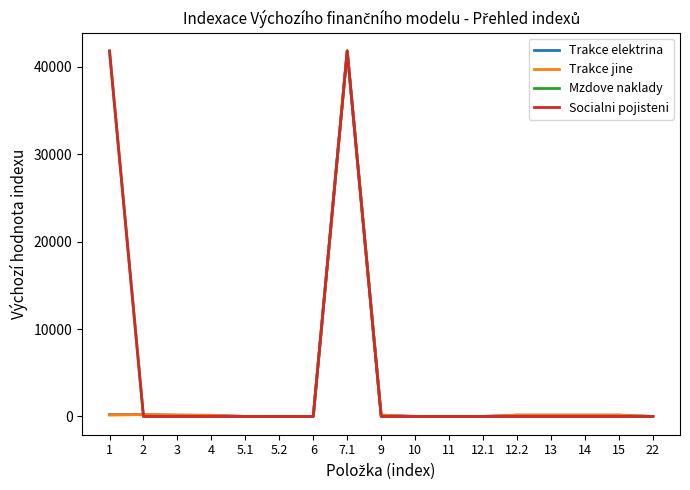

Is this an area chart (filled region under the line)?

No